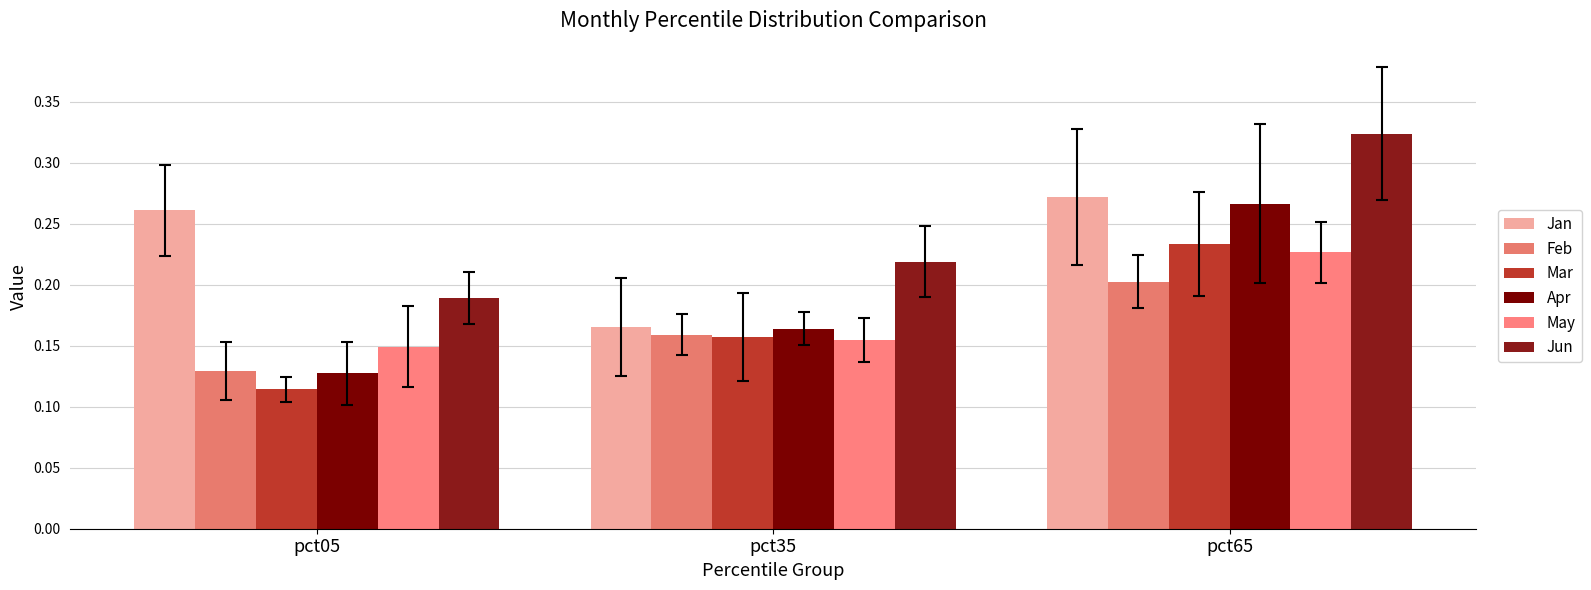

Reading left to right, extract all data points from this chart.

Jan: pct05=0.3	pct35=0.2	pct65=0.3
Feb: pct05=0.1	pct35=0.2	pct65=0.2
Mar: pct05=0.1	pct35=0.2	pct65=0.2
Apr: pct05=0.1	pct35=0.2	pct65=0.3
May: pct05=0.1	pct35=0.2	pct65=0.2
Jun: pct05=0.2	pct35=0.2	pct65=0.3